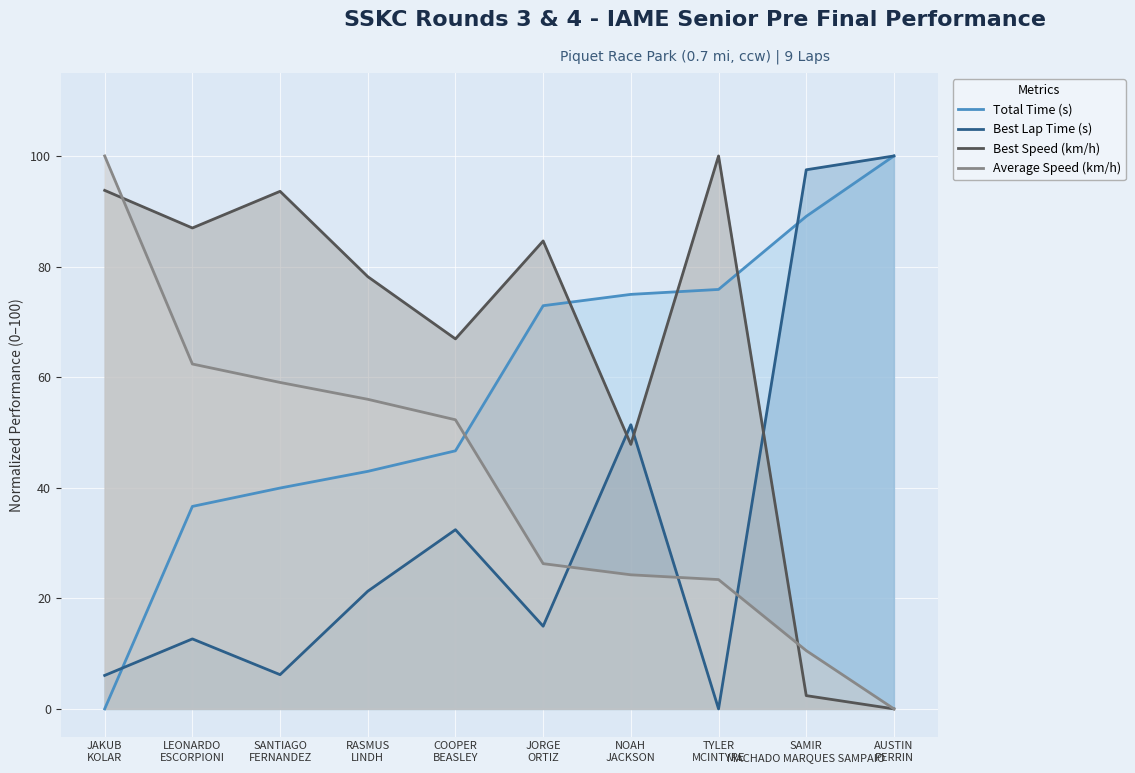

Rank the series at COOPER
BEASLEY from highest to lowest value.

Best Speed (km/h), Average Speed (km/h), Total Time (s), Best Lap Time (s)